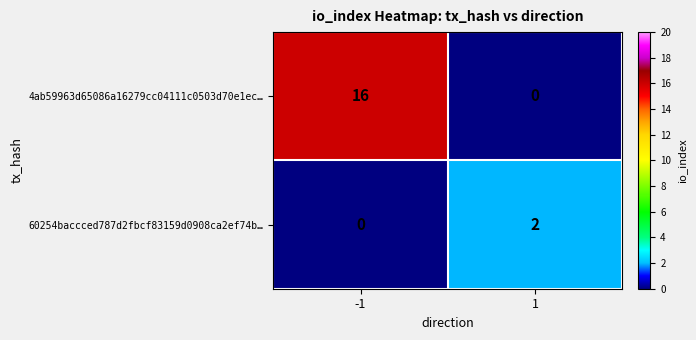

Reading left to right, what are all the values shown in this chart?

4ab59963d65086a16279cc04111c0503d70e1ec…: 16	0
60254baccced787d2fbcf83159d0908ca2ef74b…: 0	2